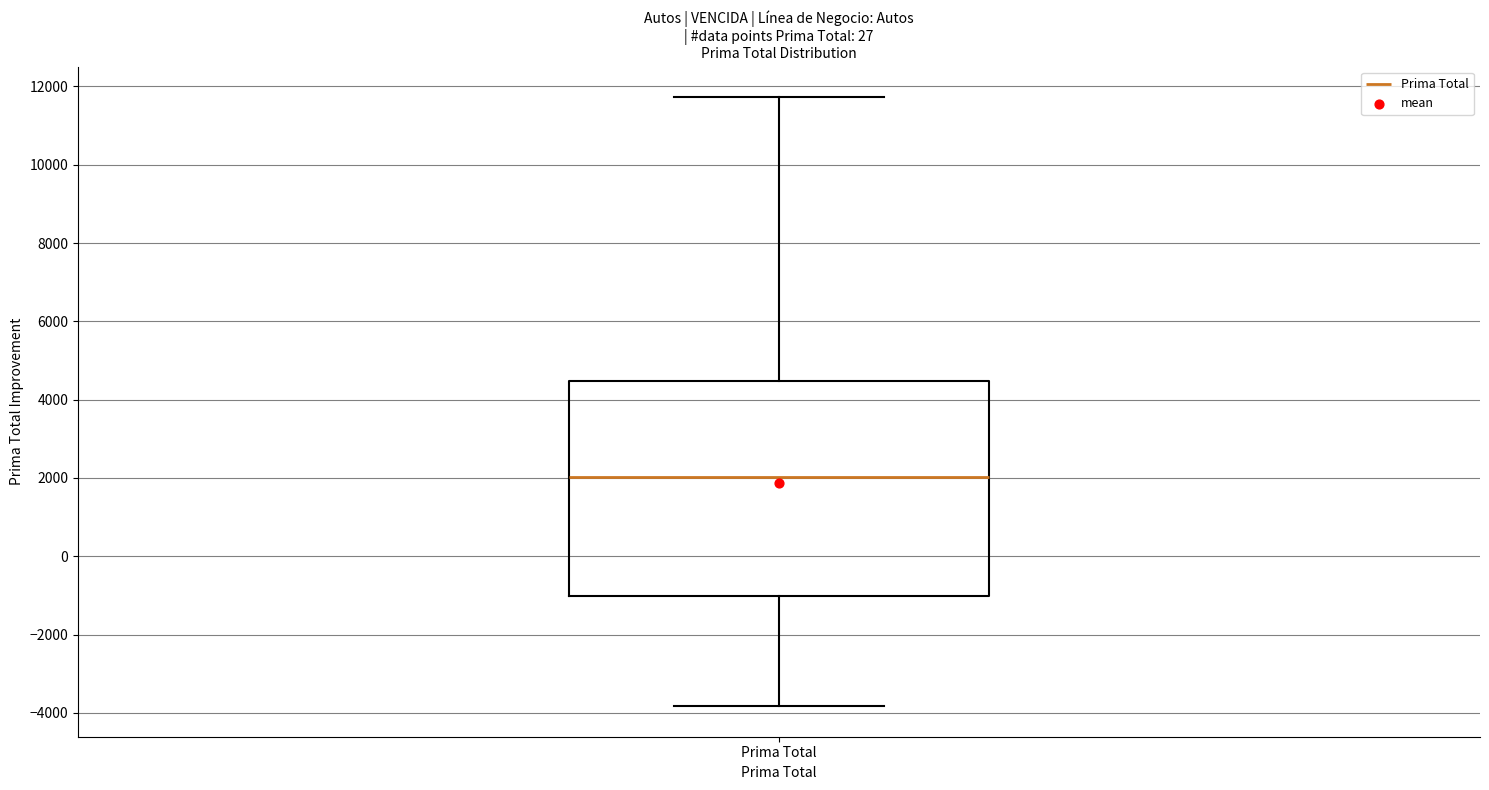

Where does the upper whisker of the box for Prima Total end on the y-axis? The values are not printed on the chart, so give them approximately, as read against the axis.

11800